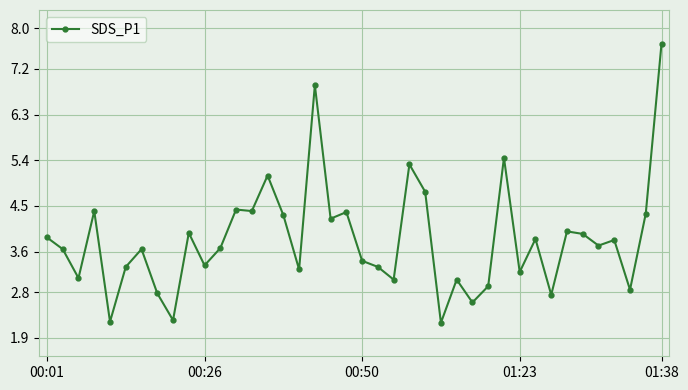

What is the smallest value displayed?

2.2